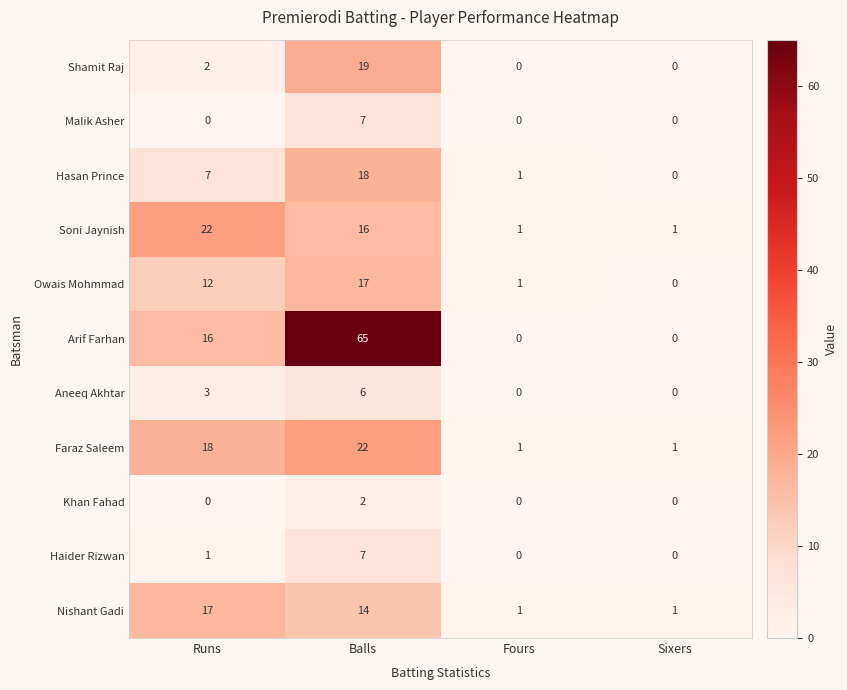

What is the maximum value for Shamit Raj?

19